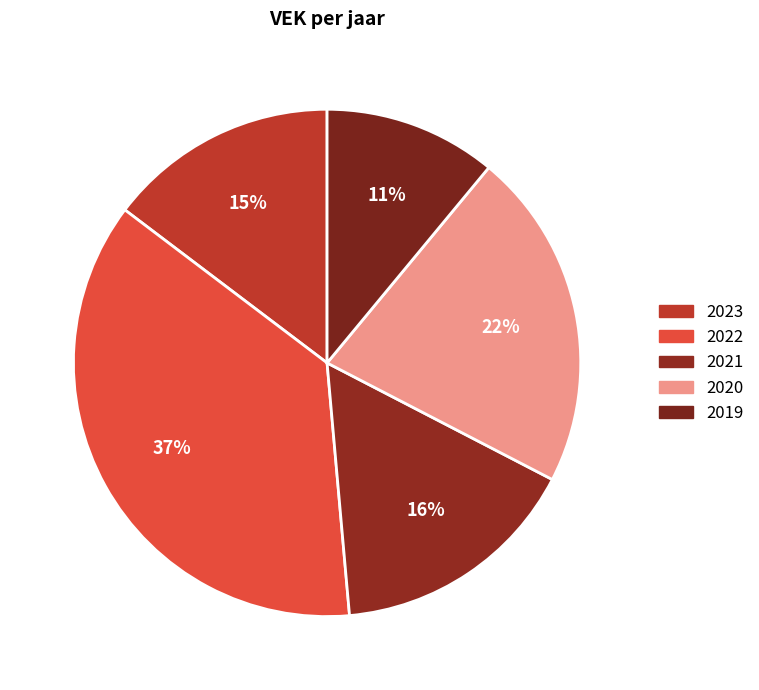

How many slices are in this pie chart?

5